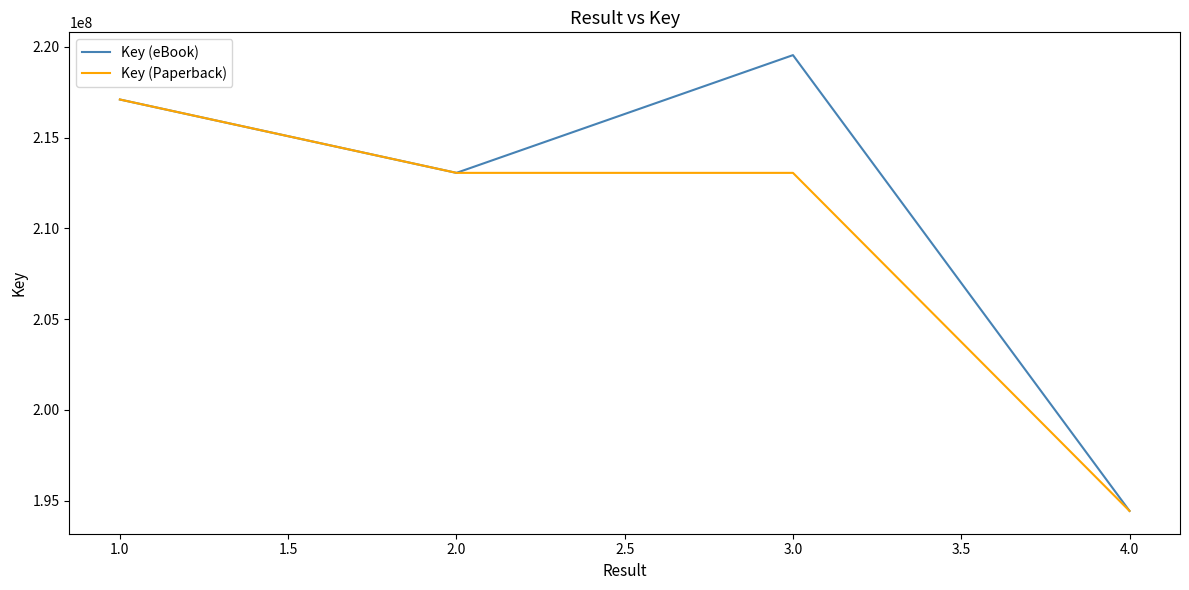

Which series has the largest total across all categories?

Key (eBook)